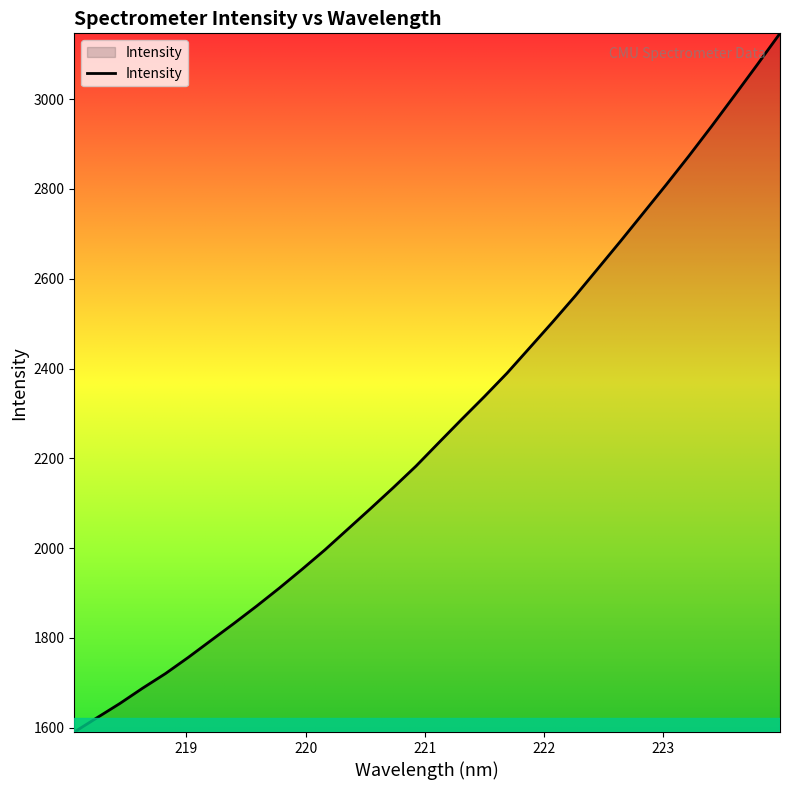

What is the minimum value shown in the chart?

1590.3